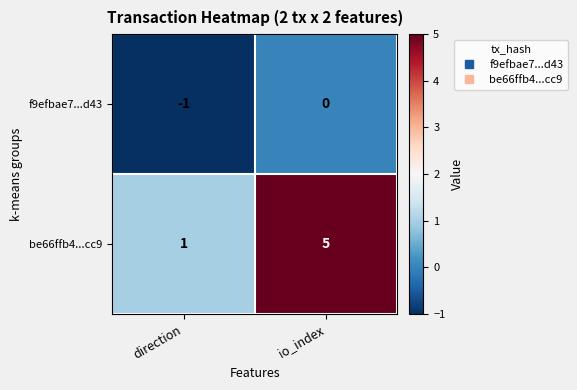

At which category is the sum across all series the highest?

io_index